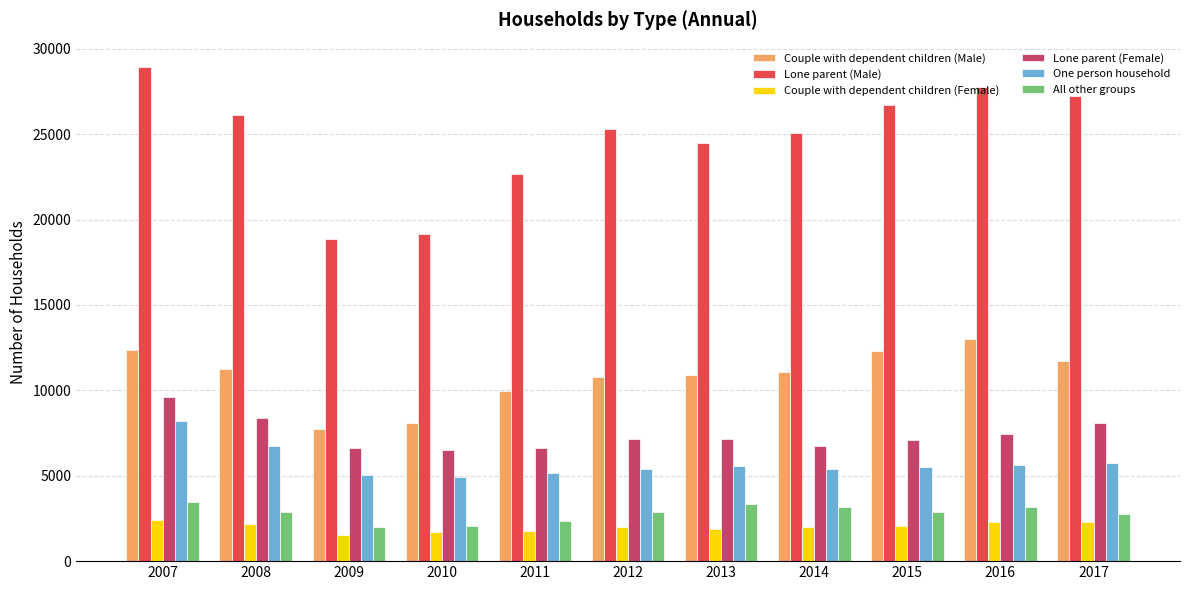

What is the average value of the Lone parent (Female) series?

7397